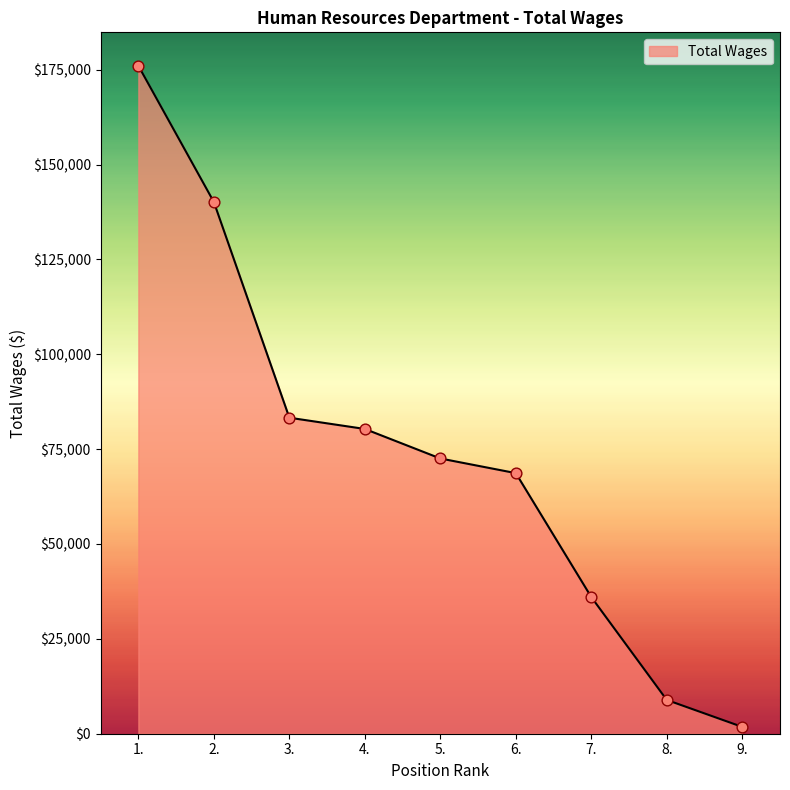

What is the change in value from 6. to 9.?

-66881